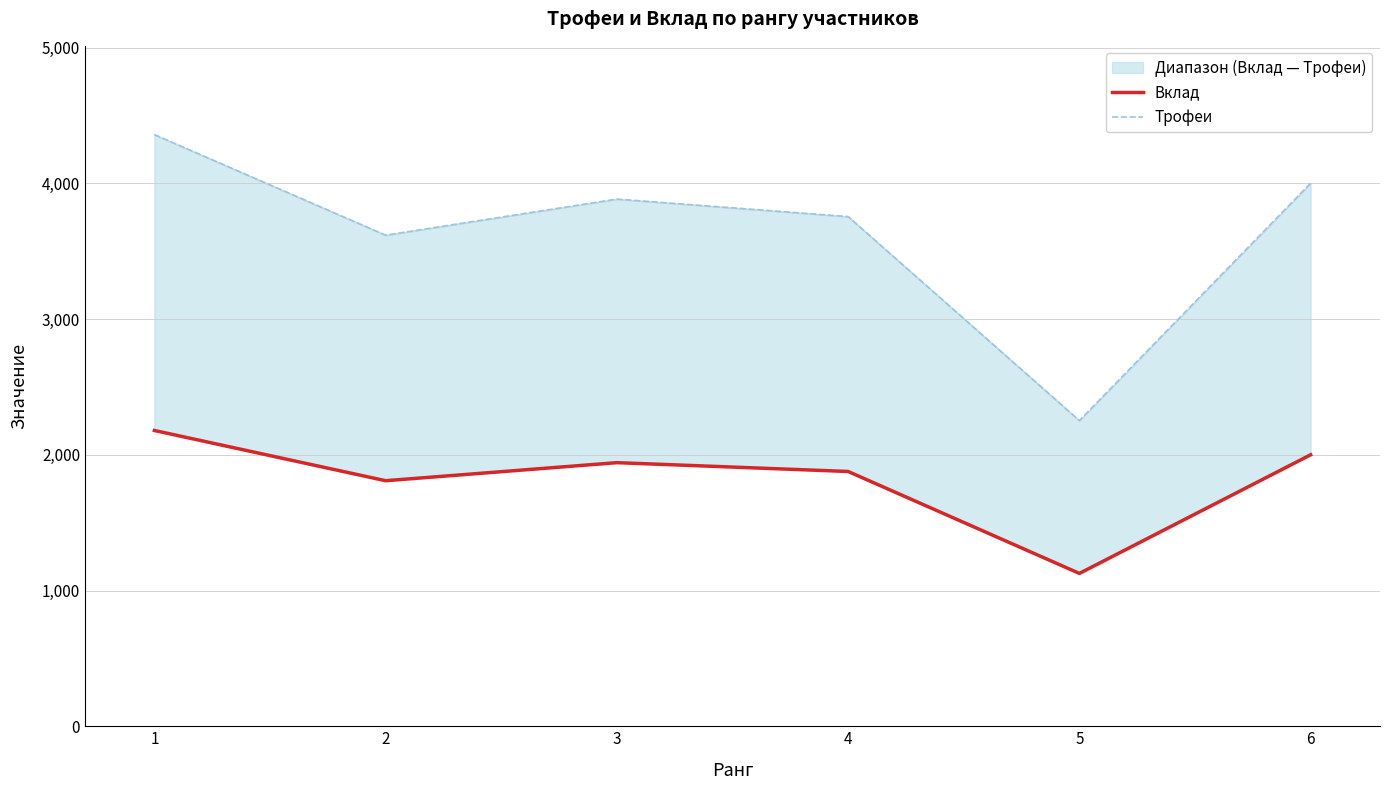

List the labels in order of Трофеи value, smallest first.

5, 2, 4, 3, 6, 1